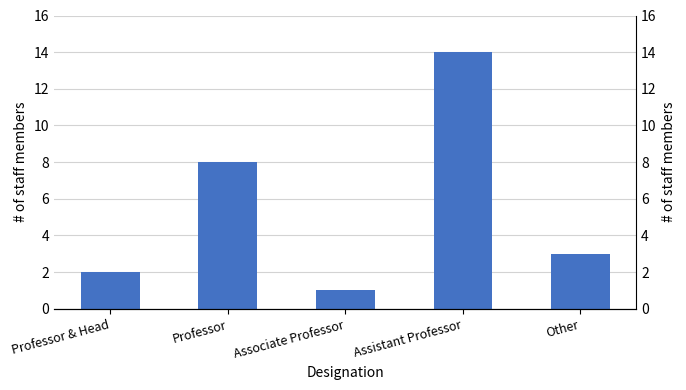

What is the ratio of the value at Professor to the value at Associate Professor?

8.0